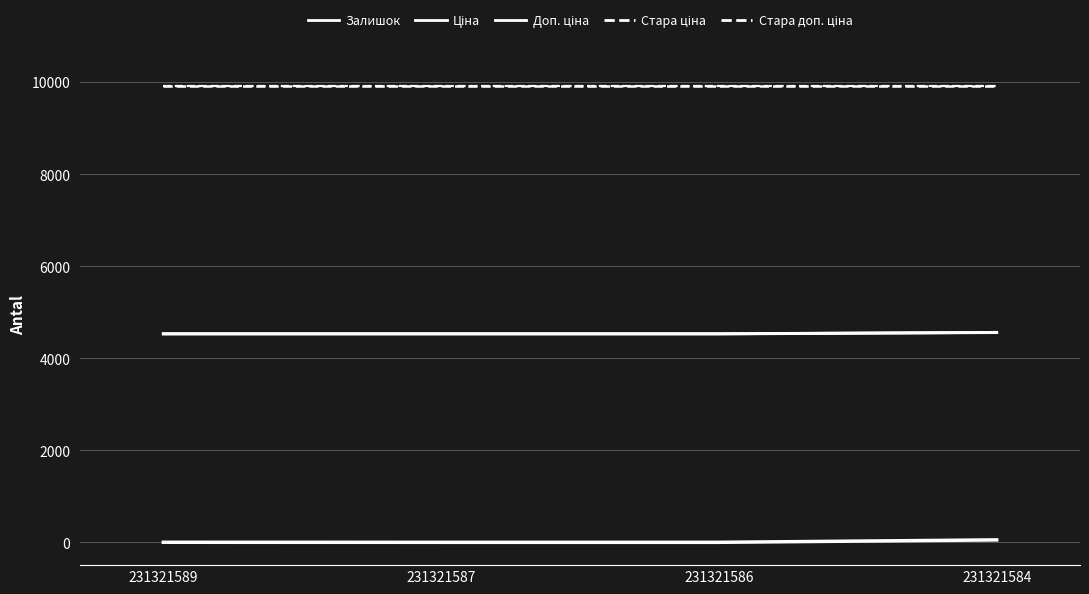

What is the lowest value of the Доп. ціна series?

4532.0